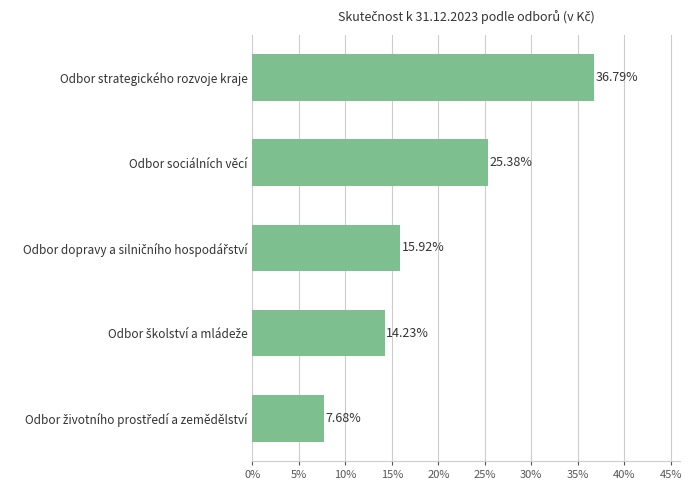

What is the smallest value displayed?

7.7